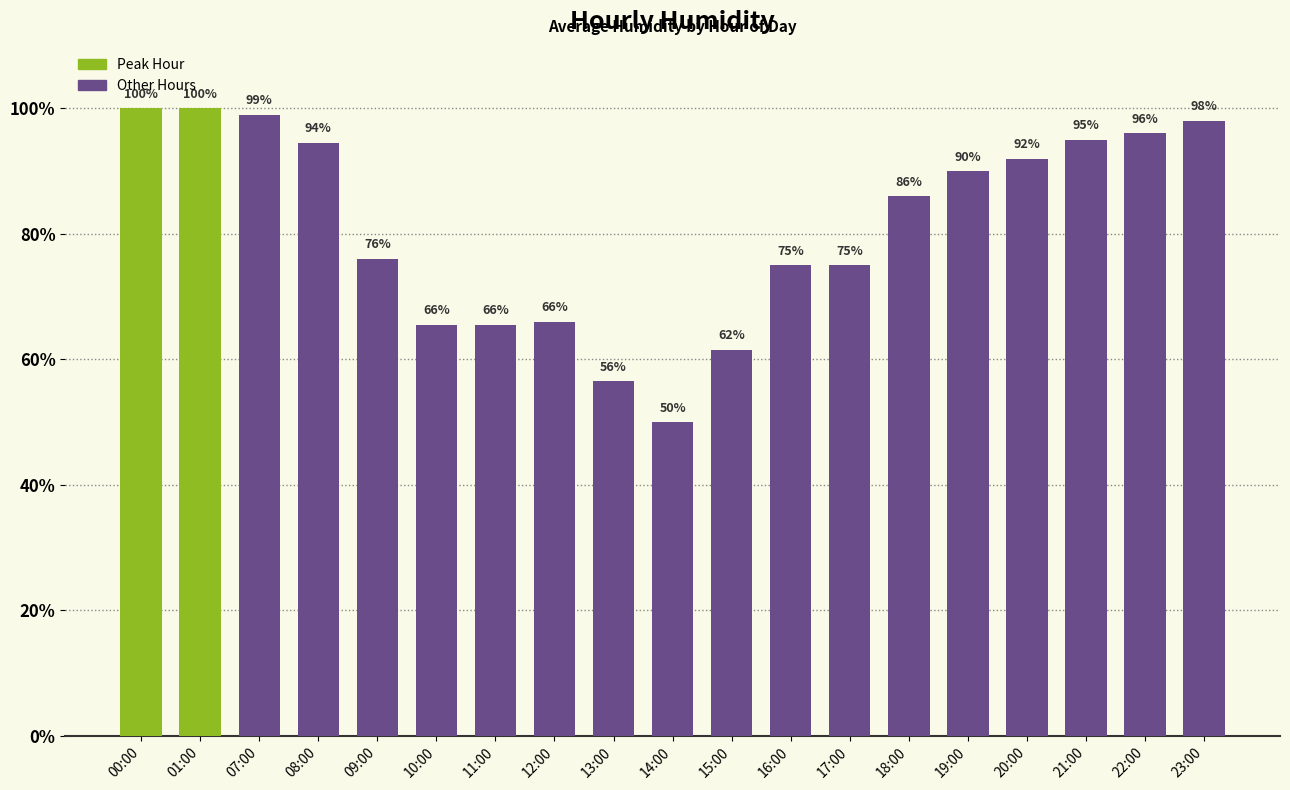

Where does the data first go above 86?

00:00